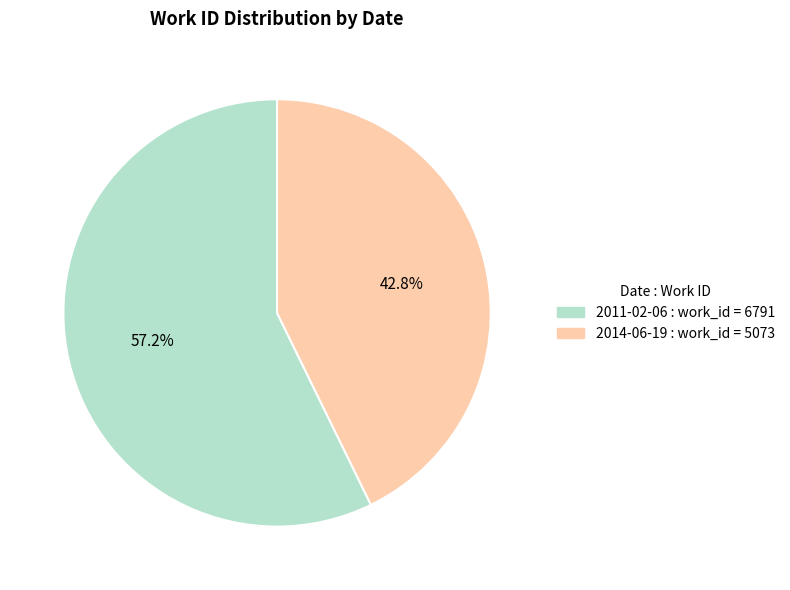

Approximately how many times larger is the value at 2014-06-19 compared to 2011-02-06?

0.7